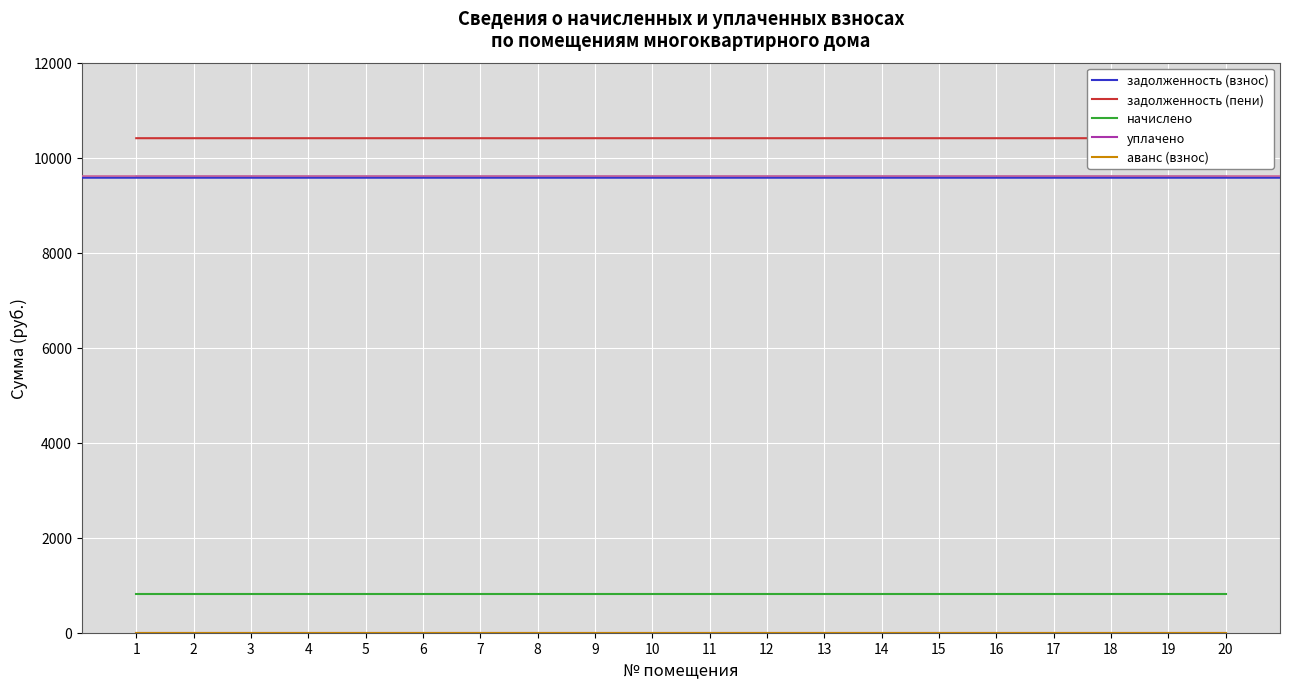

How many lines are shown in the chart?

5